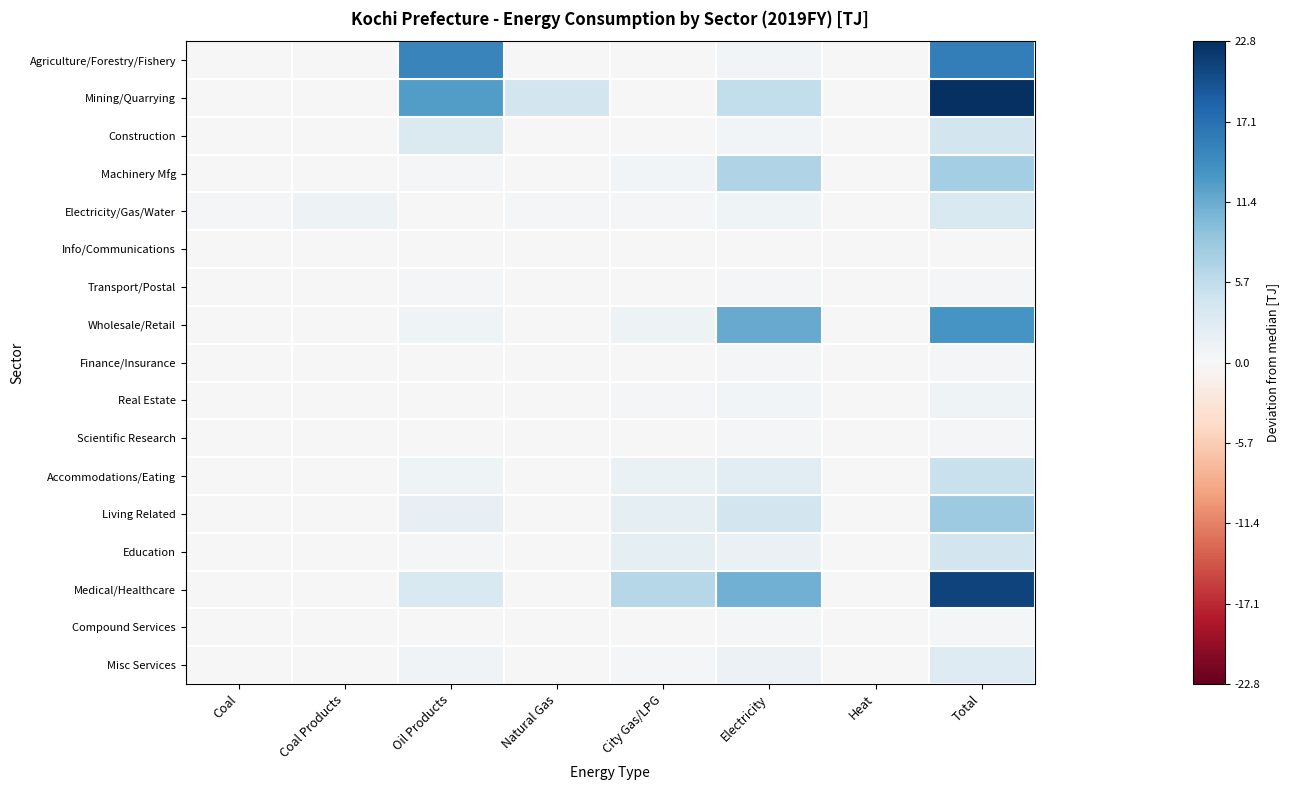

How many series are shown in this chart?

17